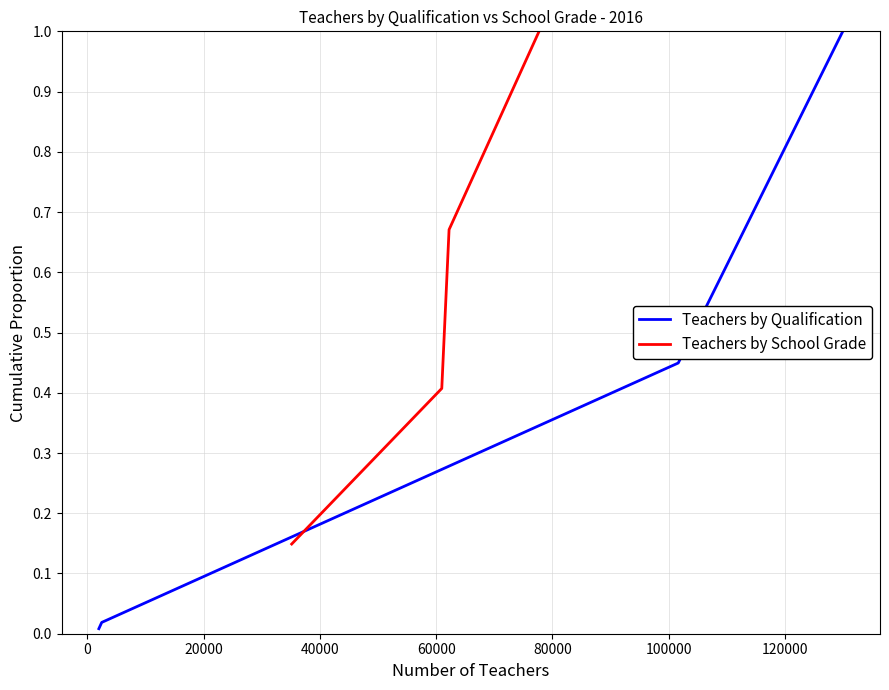

How many Teachers by School Grade values are between 0 and 1?

4